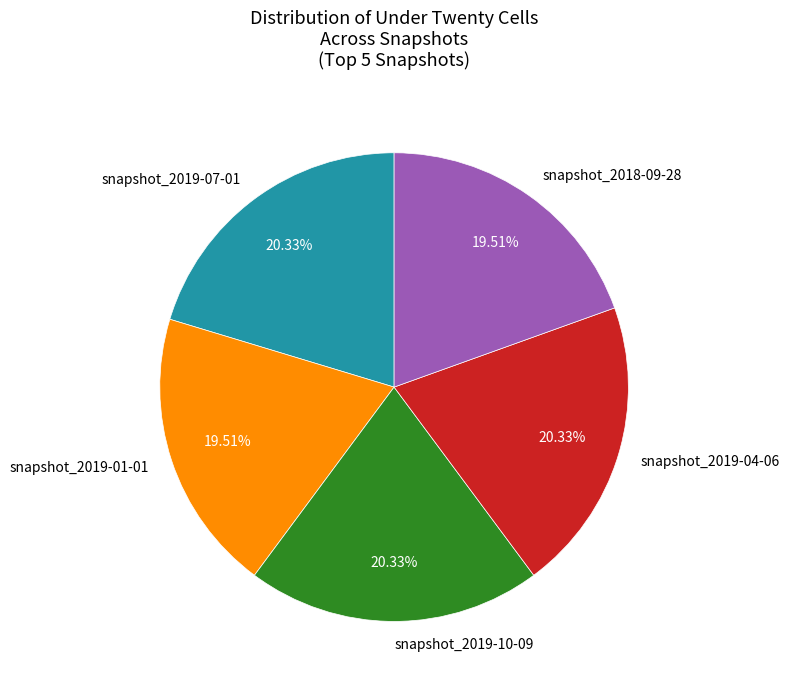

Is snapshot_2019-01-01 the majority of the pie?

No